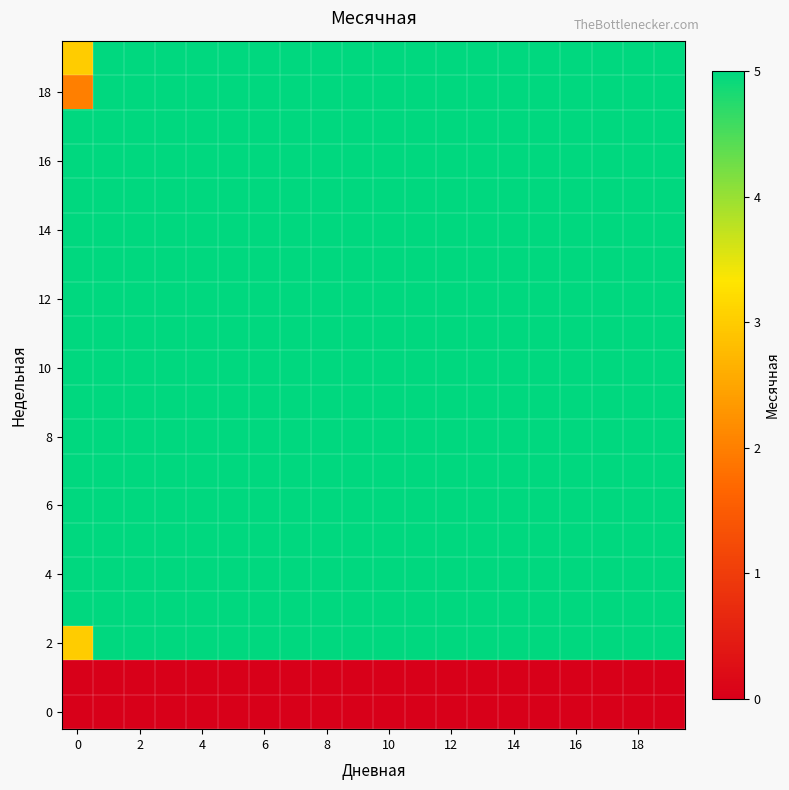

At how many categories does at least one series exceed 1?

20